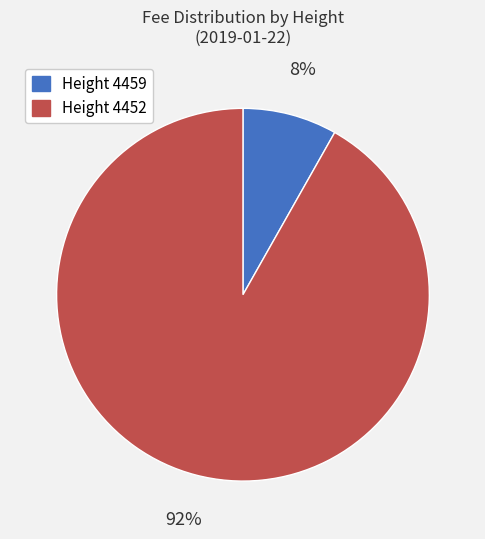

To the nearest percent, what is the average slice percentage?

50%